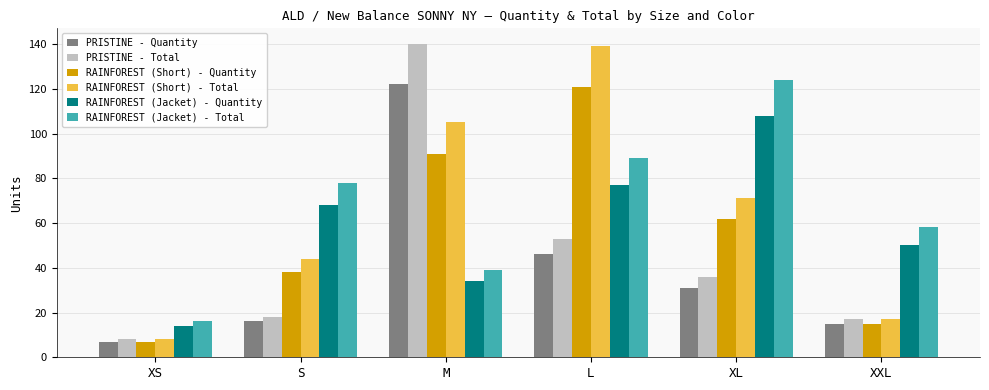

What is the sum of the RAINFOREST (Jacket) - Total values at S and M?

117